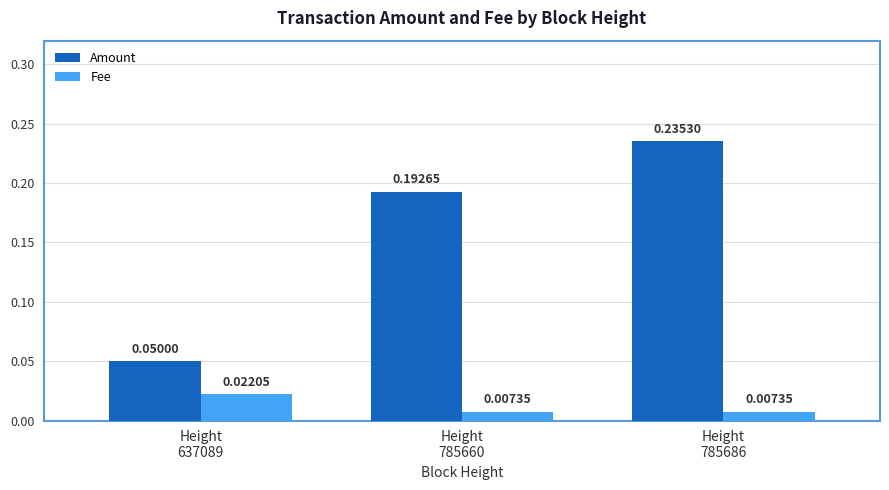

List the series in order of their overall mean, highest first.

Amount, Fee